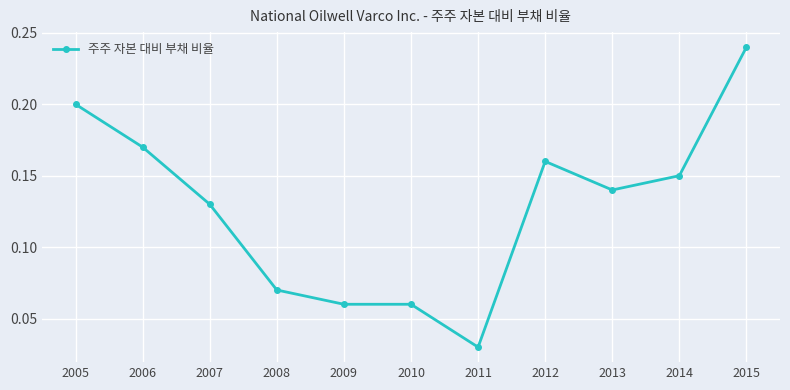

Which label corresponds to the largest value in the chart?

2015